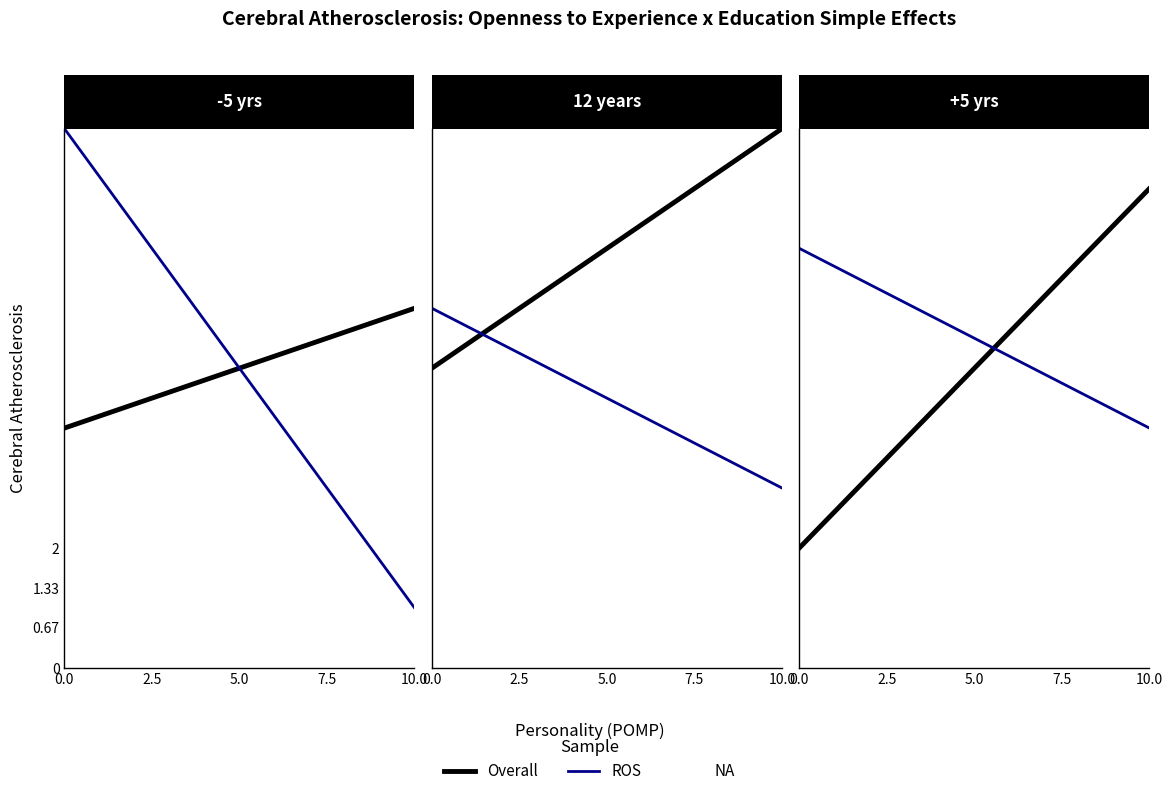

Count the number of categories in the chart.

2